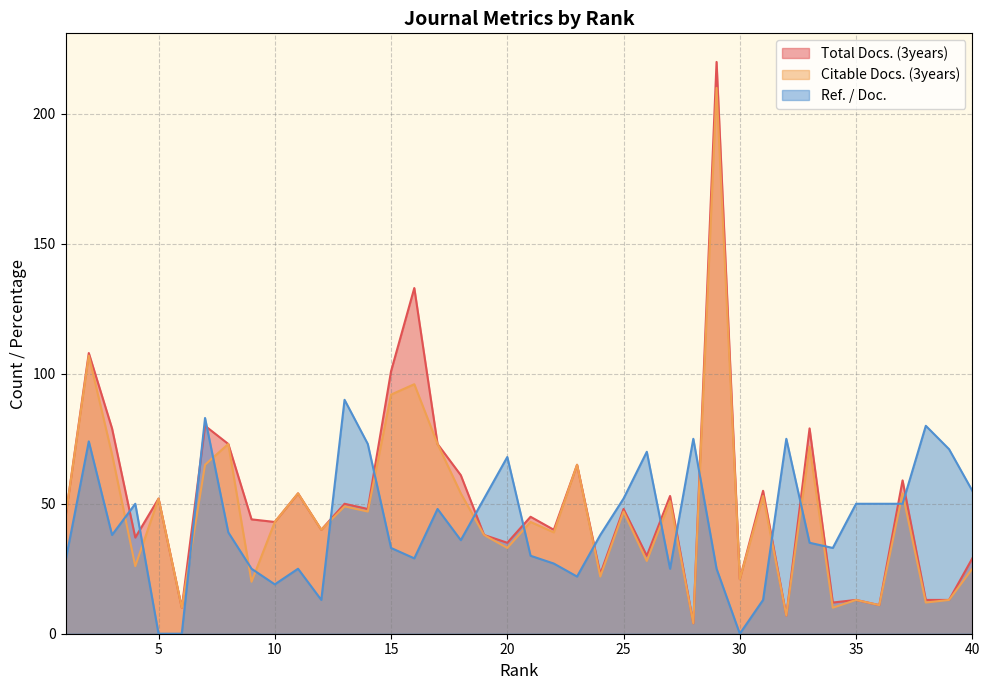

Which series has the largest total across all categories?

Total Docs. (3years)